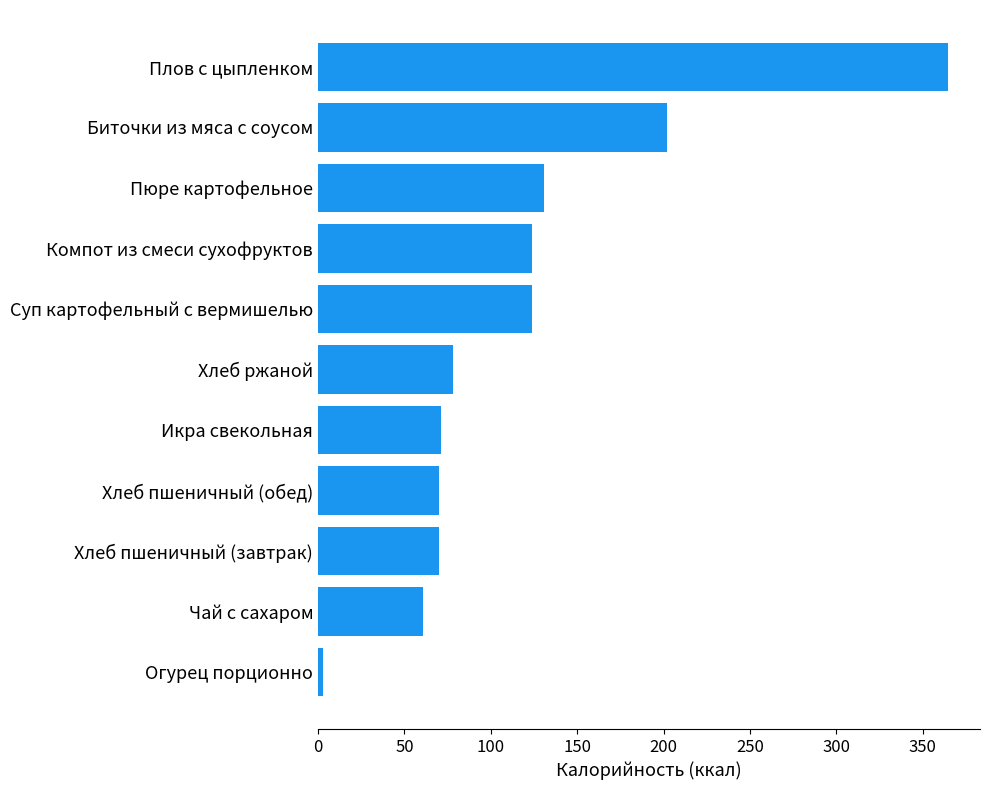

What is the ratio of the value at Хлеб ржаной to the value at Суп картофельный с вермишелью?

0.6